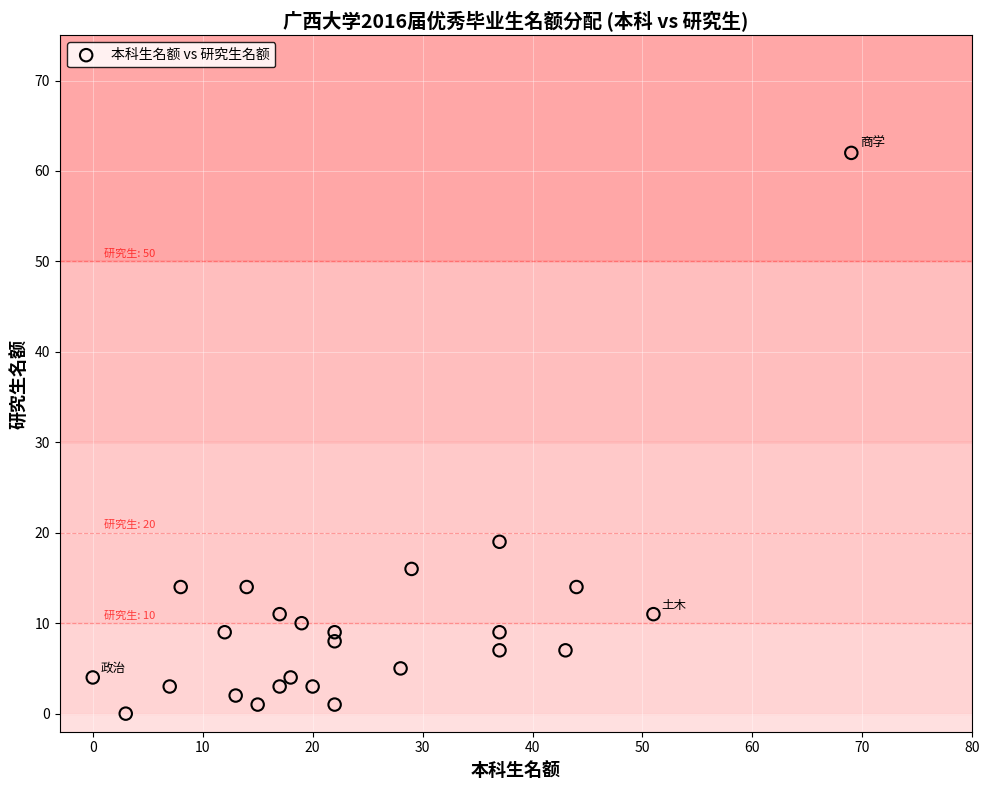

What is the range of X values (max minus min)?

69